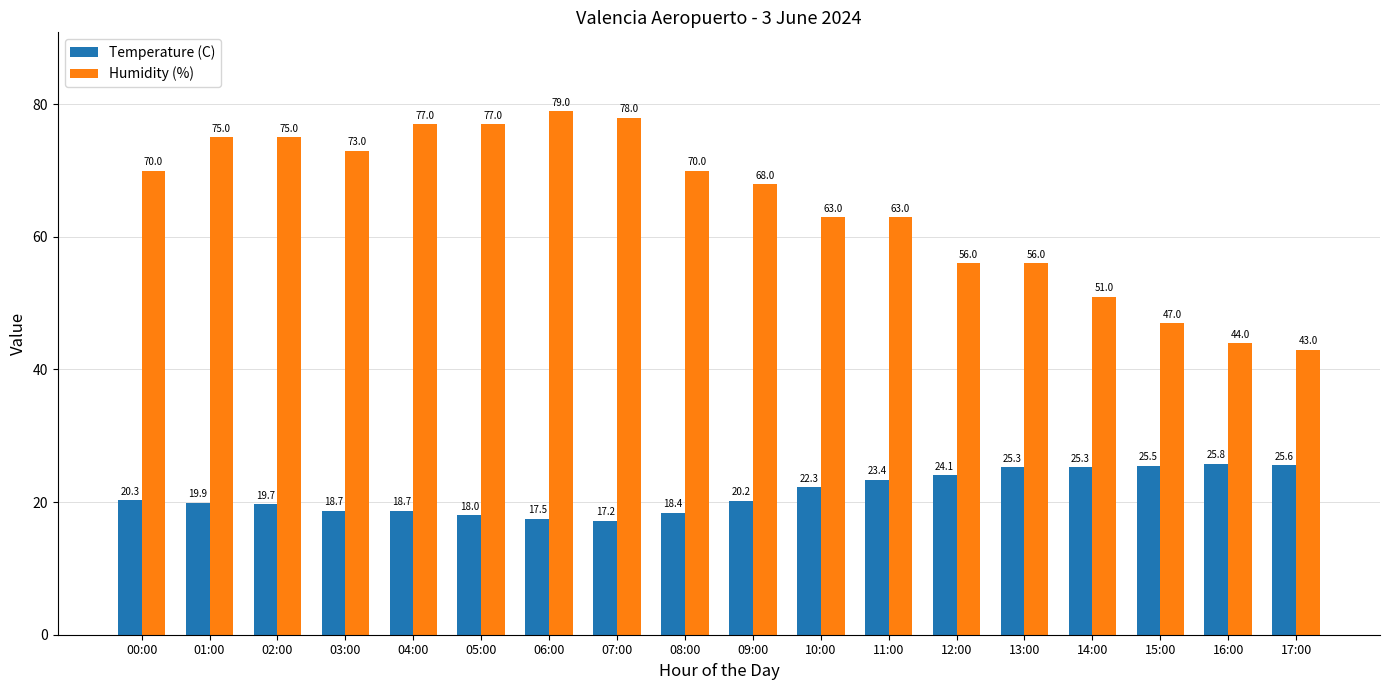

Reading right to left, transcribe all the data shown in this chart.

Temperature (C): 17:00=25.6	16:00=25.8	15:00=25.5	14:00=25.3	13:00=25.3	12:00=24.1	11:00=23.4	10:00=22.3	09:00=20.2	08:00=18.4	07:00=17.2	06:00=17.5	05:00=18.0	04:00=18.7	03:00=18.7	02:00=19.7	01:00=19.9	00:00=20.3
Humidity (%): 17:00=43.0	16:00=44.0	15:00=47.0	14:00=51.0	13:00=56.0	12:00=56.0	11:00=63.0	10:00=63.0	09:00=68.0	08:00=70.0	07:00=78.0	06:00=79.0	05:00=77.0	04:00=77.0	03:00=73.0	02:00=75.0	01:00=75.0	00:00=70.0